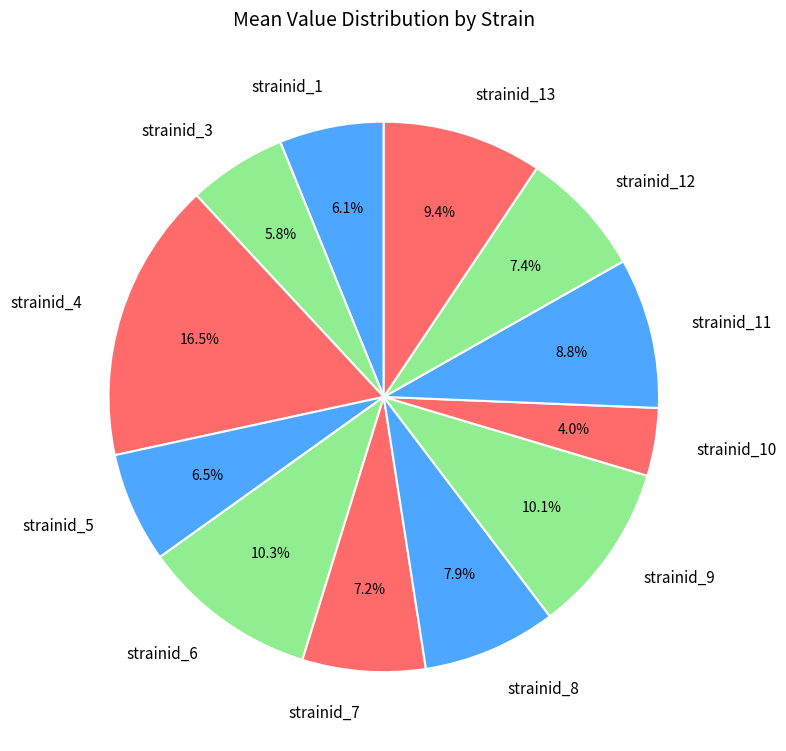

Combined, what portion of the pie is strainid_5 and strainid_13?

15.9%